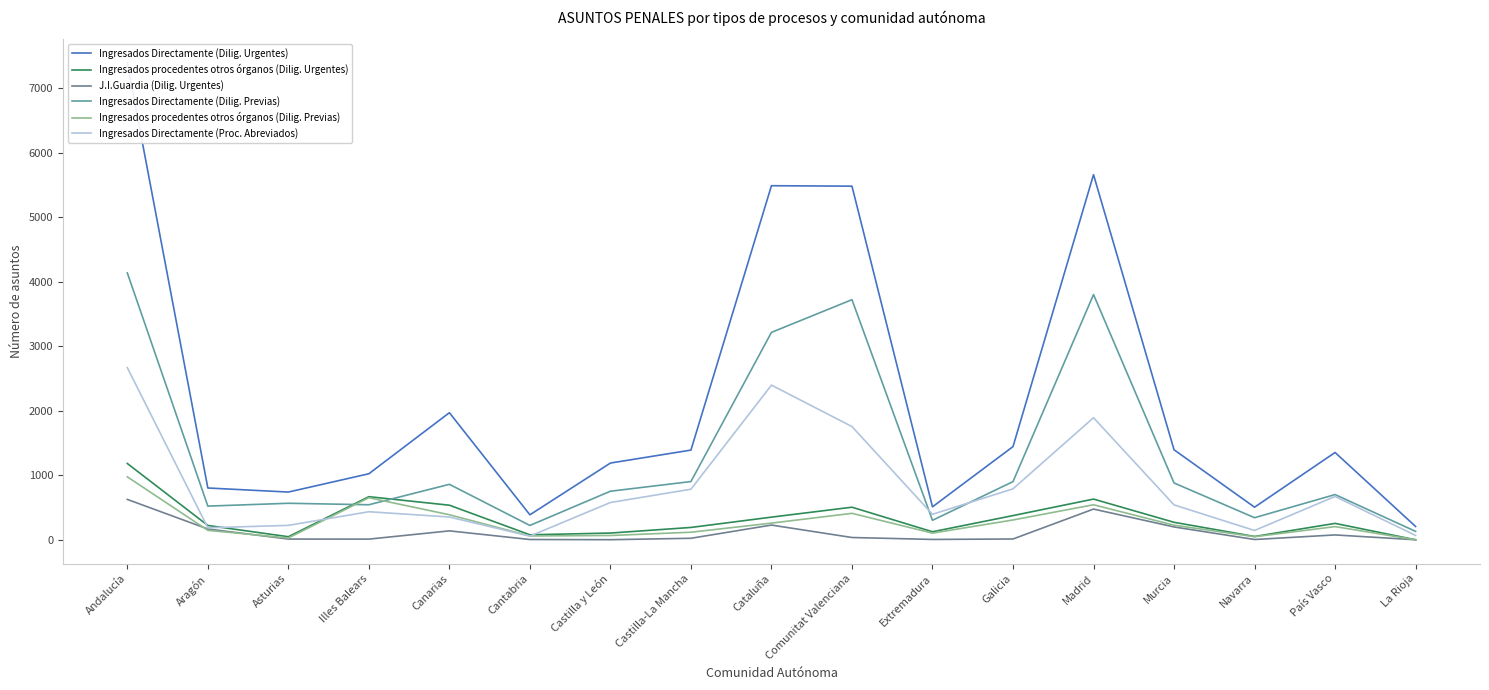

At which label does Ingresados procedentes otros órganos (Dilig. Previas) reach its minimum?

La Rioja